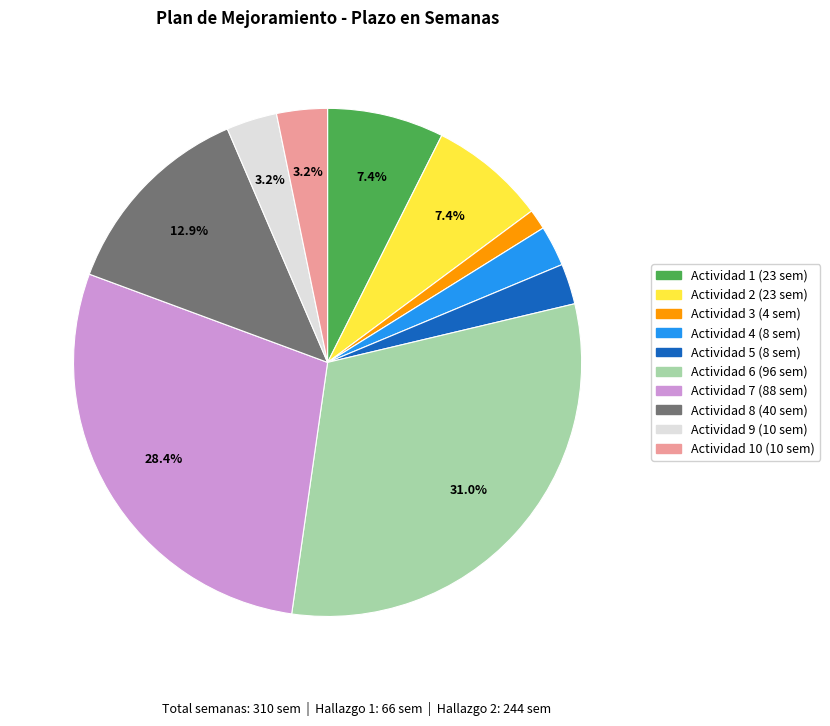

Count the number of slices in the pie.

10